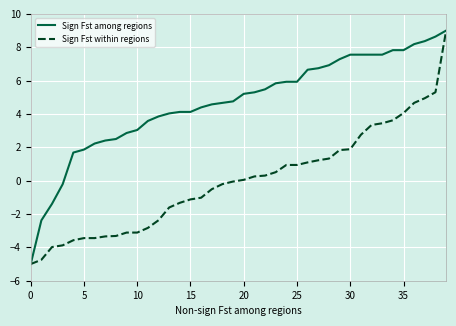

What is the sum of all Sign Fst within regions values?

-0.5